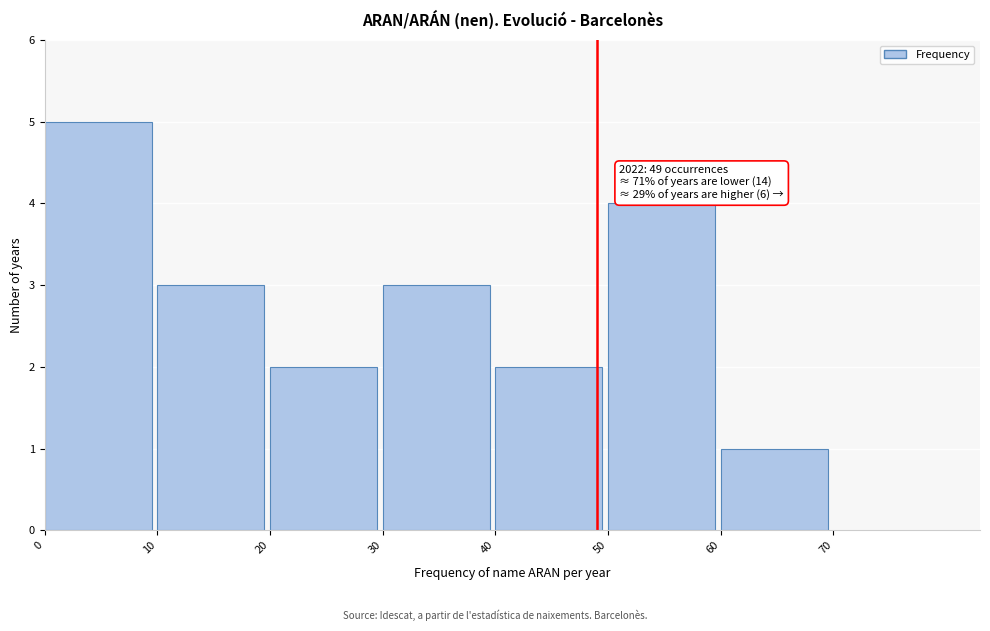

Over which range of the x-axis is the bar tallest?

0 to 10